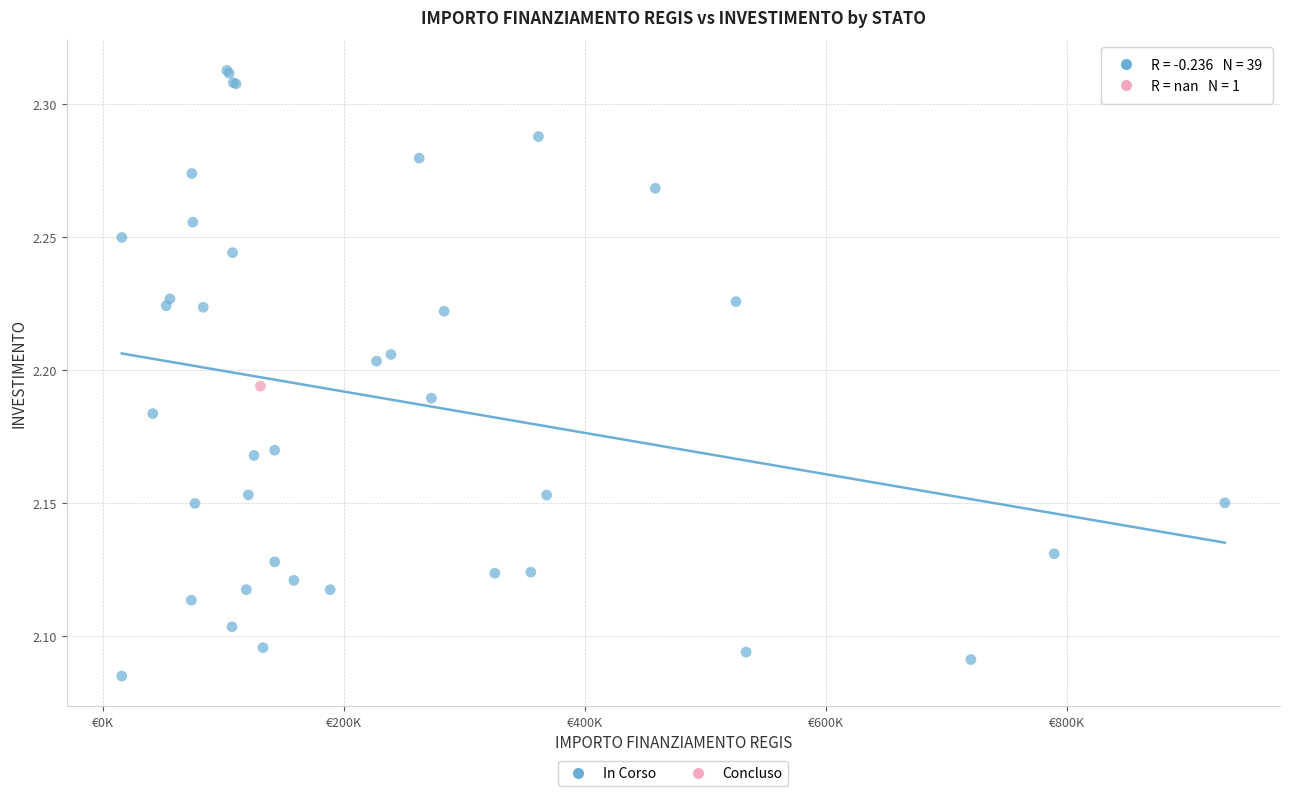

What are all the series names shown in the legend?

In Corso, Concluso